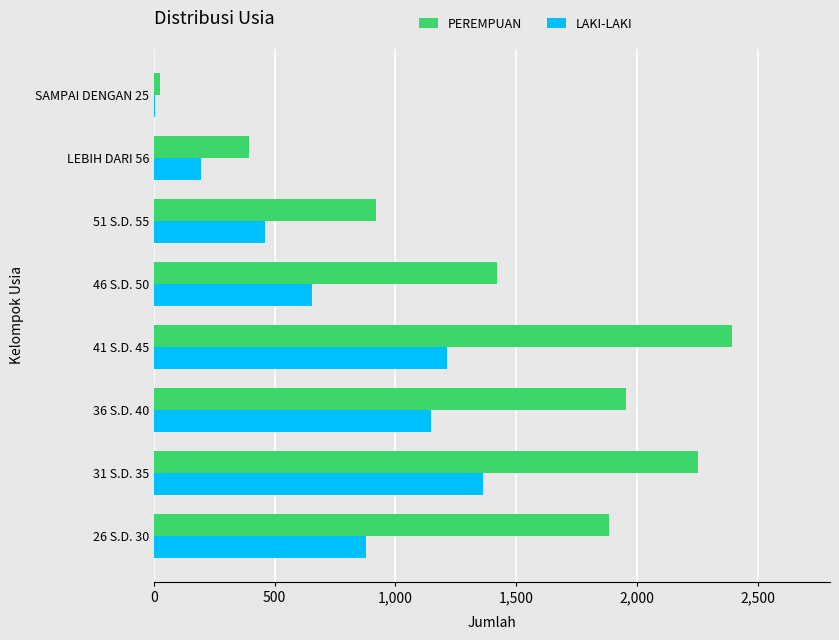

What is the total value across all series at LEBIH DARI 56?

586